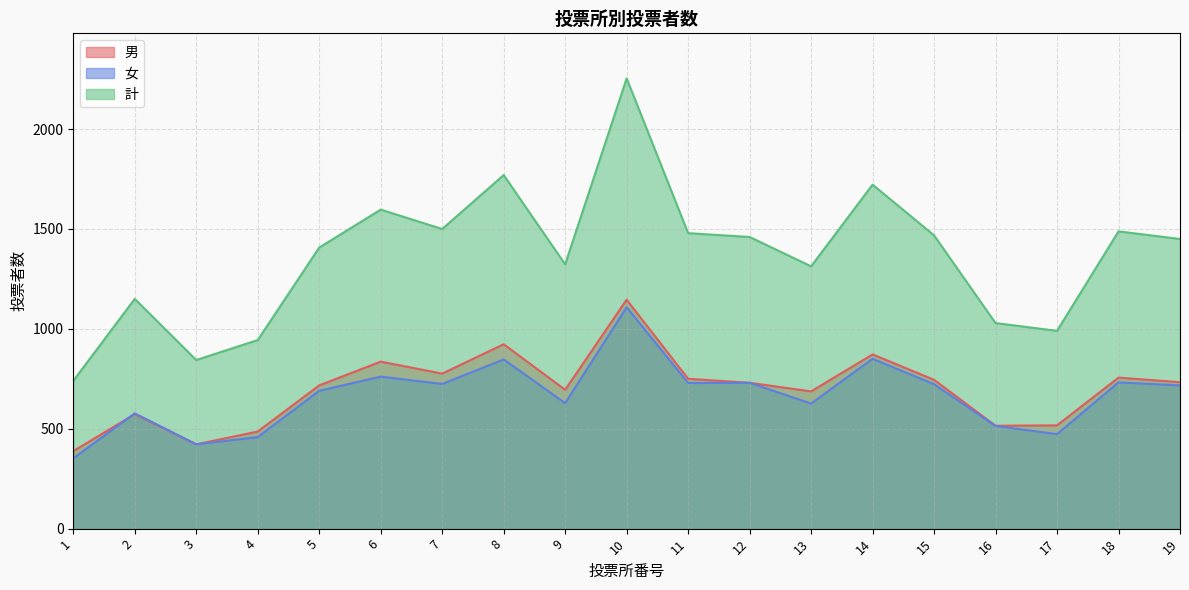

True or false: 女 and 計 cross at least once.

False